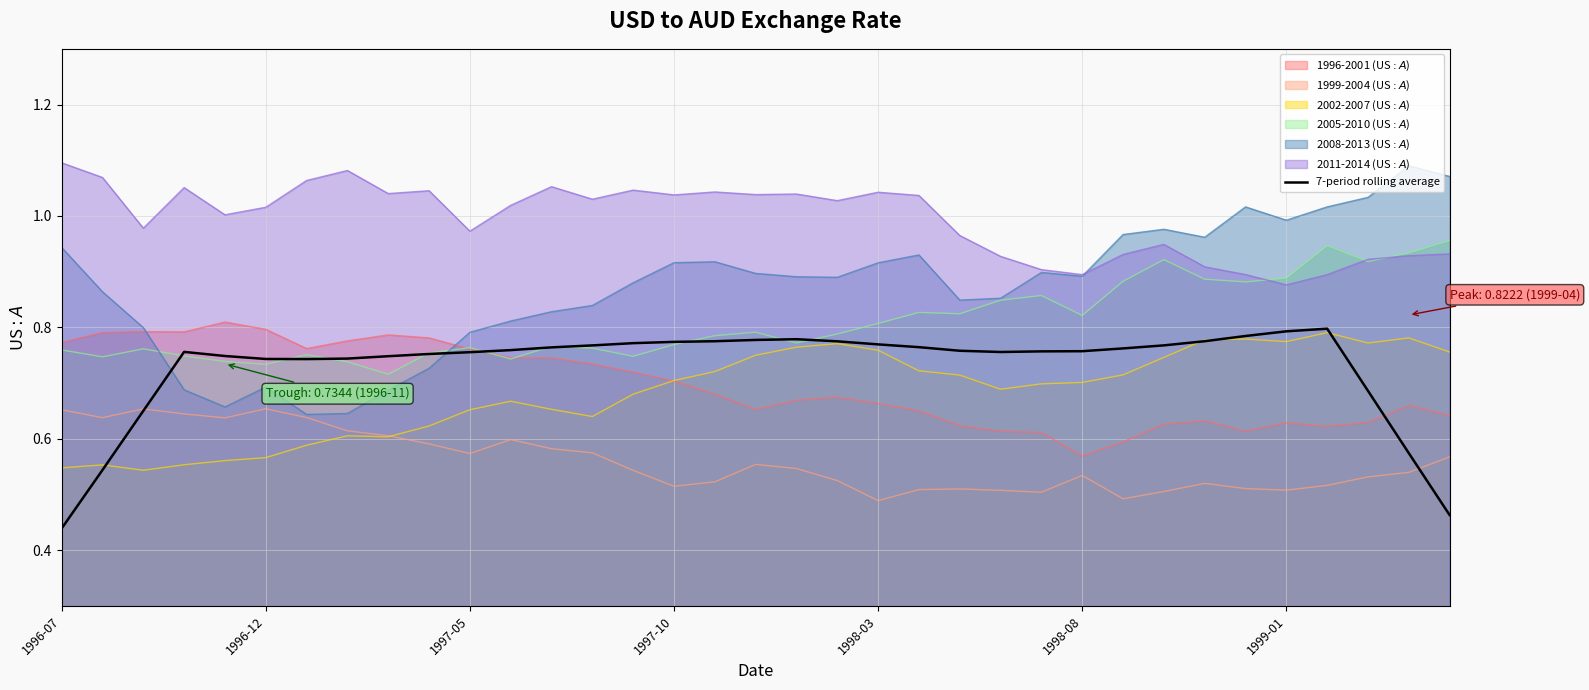

Which category has the lowest value across all series?

1996-07